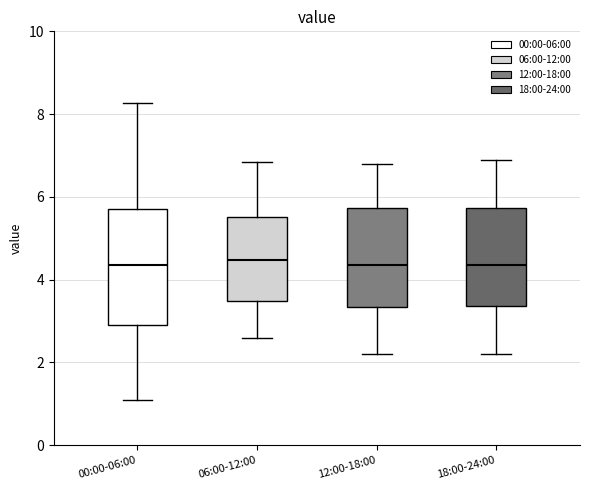

Where is the upper edge of the box for 18:00-24:00 on the y-axis? The values are not printed on the chart, so give them approximately, as read against the axis.

5.8